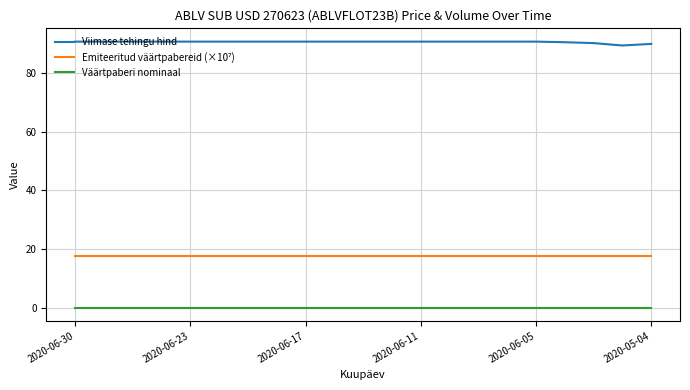

True or false: Viimase tehingu hind and Väärtpaberi nominaal intersect in this chart.

False